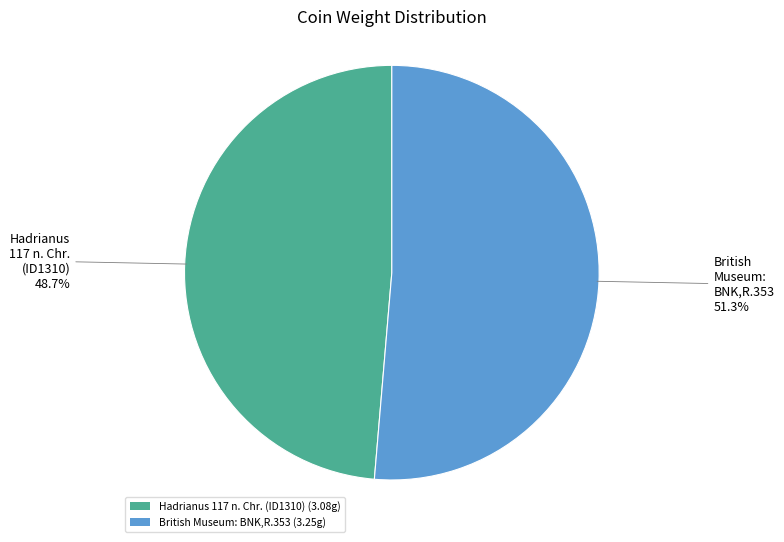

Is it true that British Museum: BNK,R.353 is 51% of the pie?

True